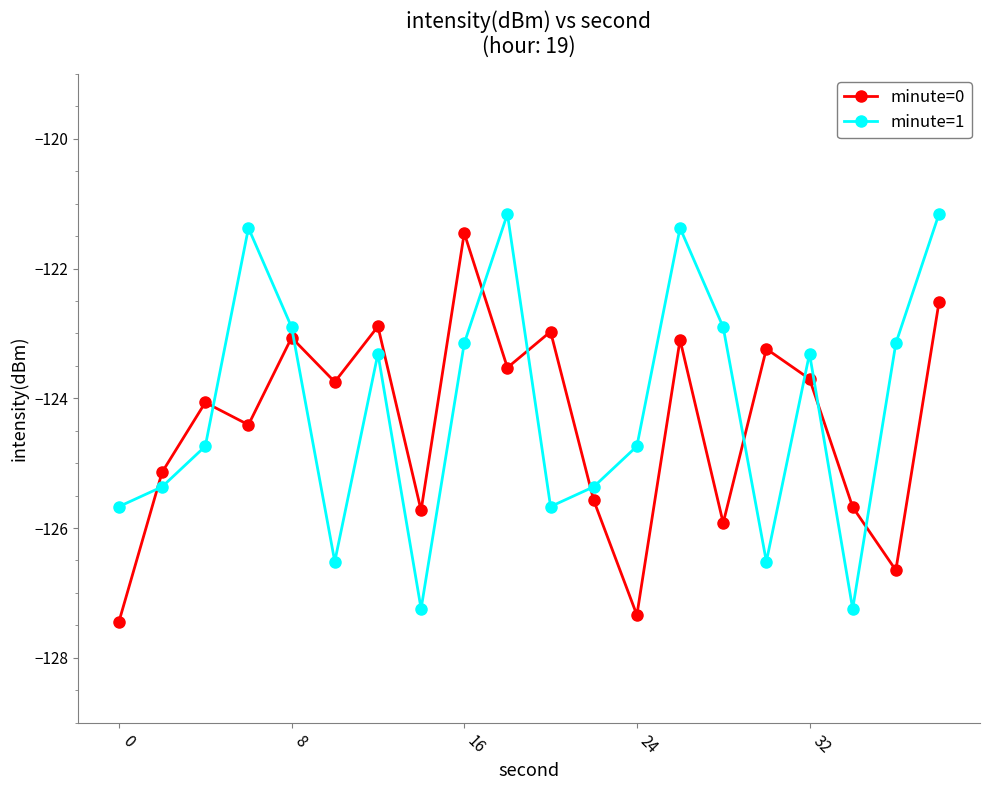

In minute=1, how many points are lower than both neighbors (excluding endpoints)?

5